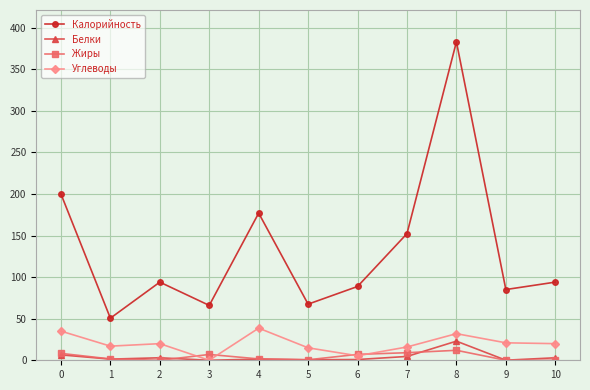

Where is the first local minimum for Калорийность?

1